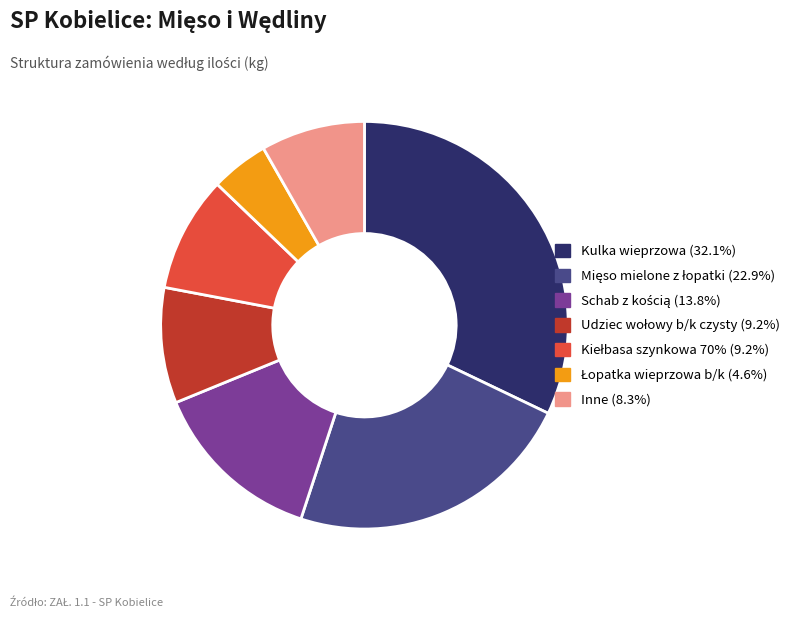

Does any single category account for the majority?

No